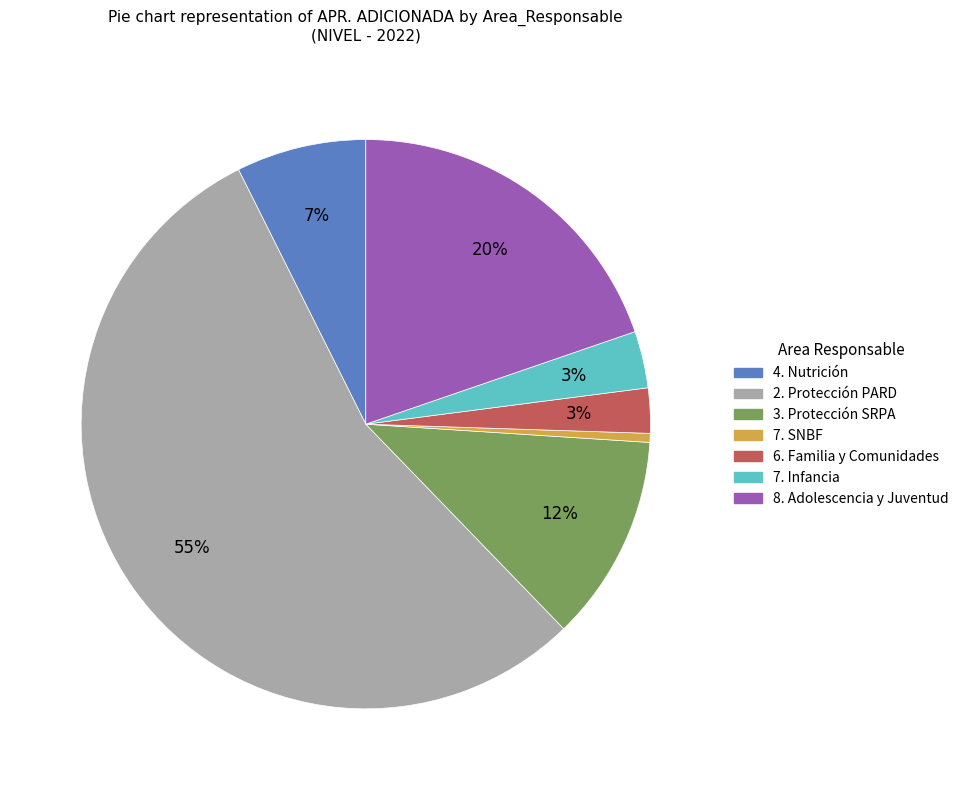

To the nearest percent, what is the average slice percentage?

14%